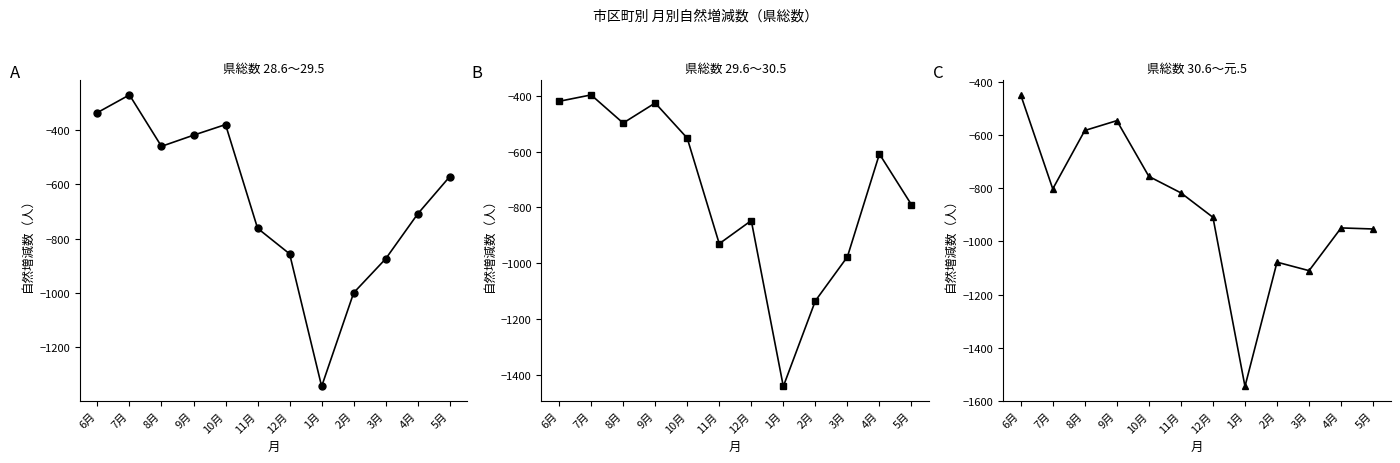

What is the spread (max minus min) of values at 10月?

374